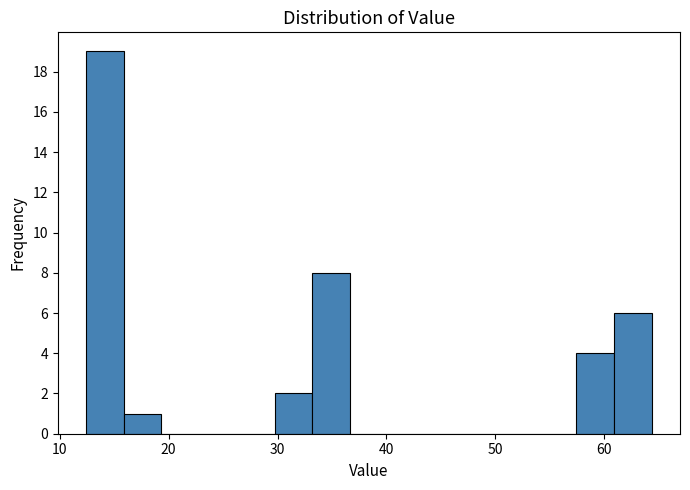

Read against the x-axis, roughly where is the centre of the tallest bar?

14